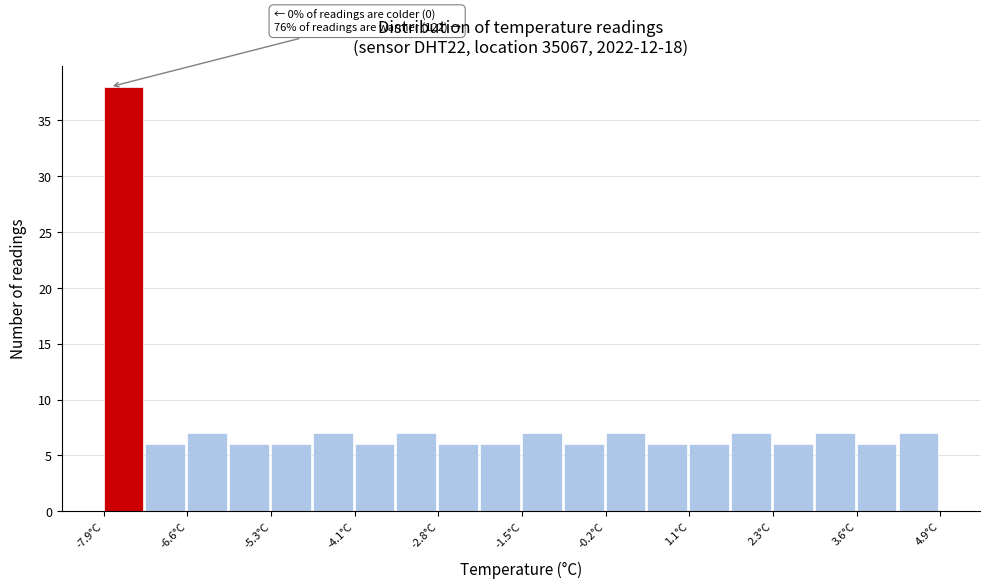

Read against the x-axis, roughly where is the centre of the tallest bar?

-7.6